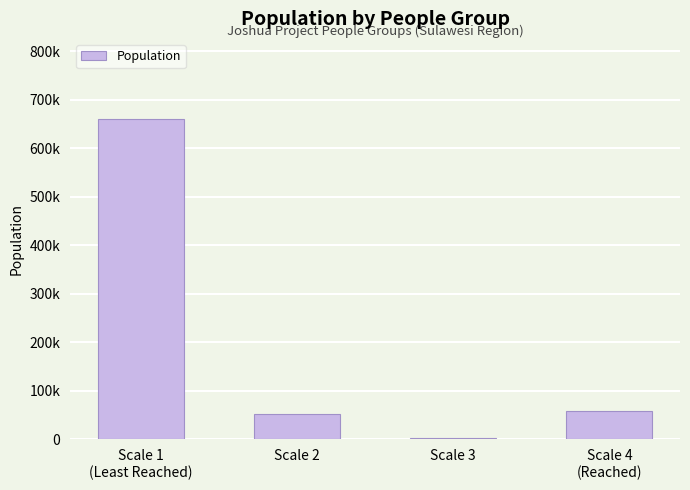

Are the bars horizontal?

No